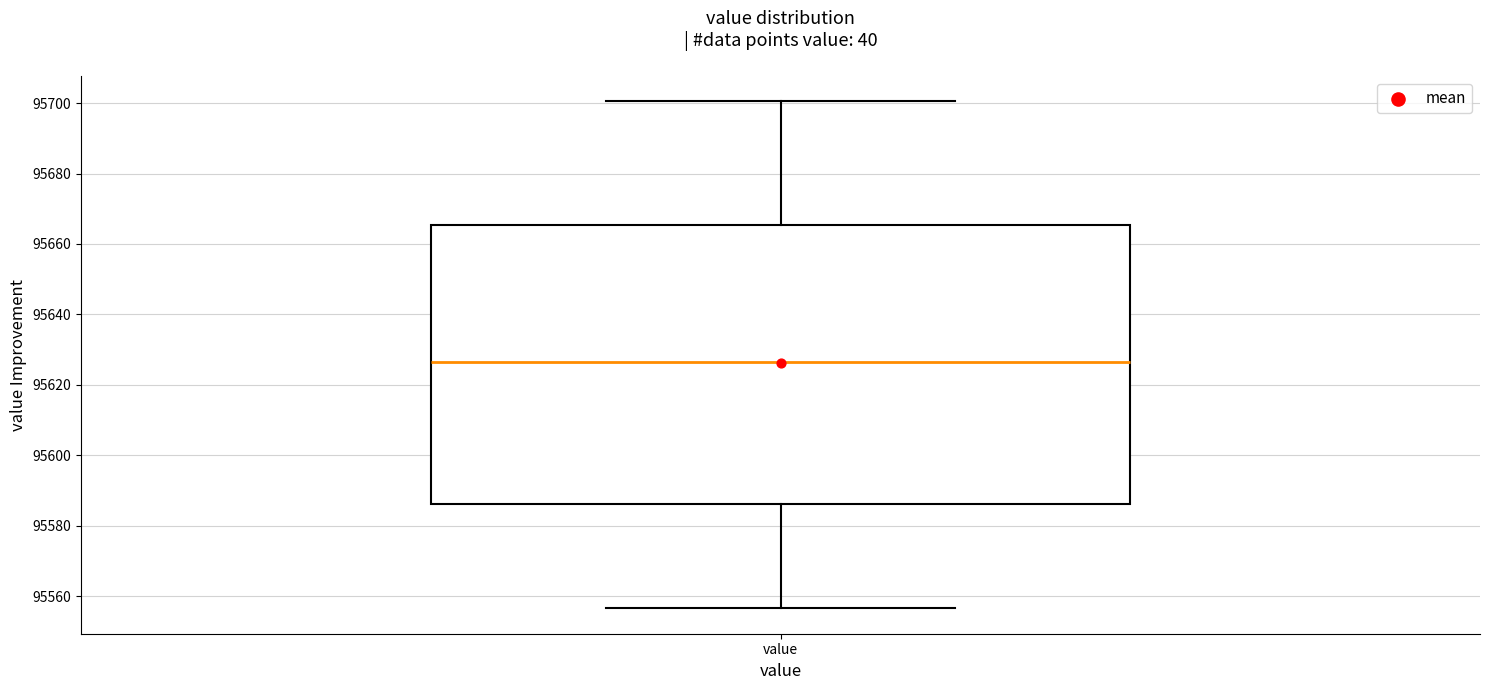

Where does the median line of the box for value sit on the y-axis? The values are not printed on the chart, so give them approximately, as read against the axis.

95626